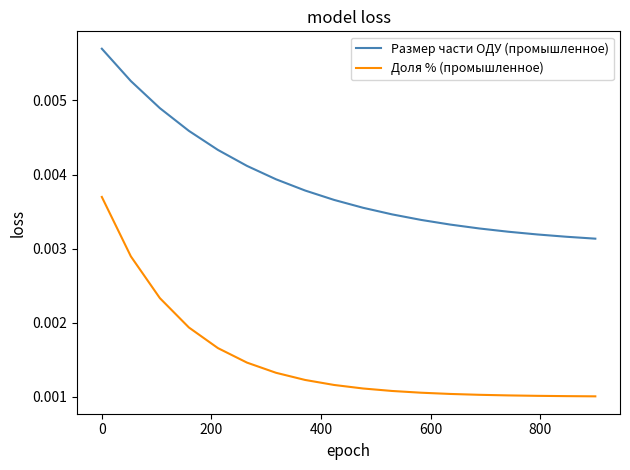

How many lines are shown in the chart?

2